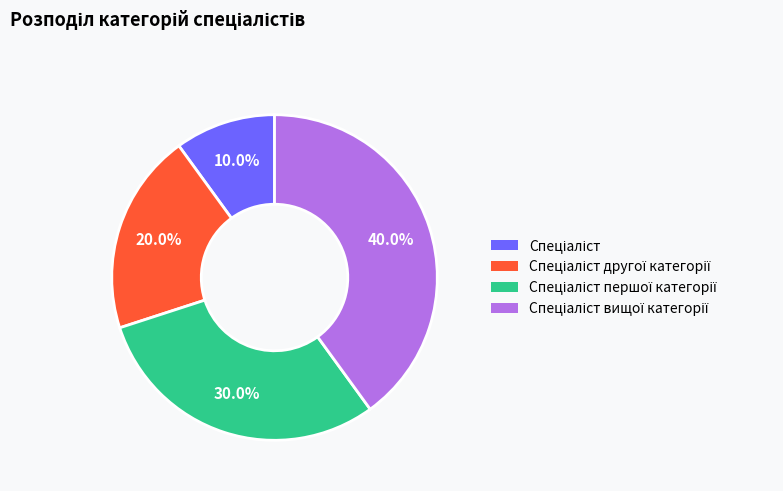

Is there a majority slice in this chart?

No